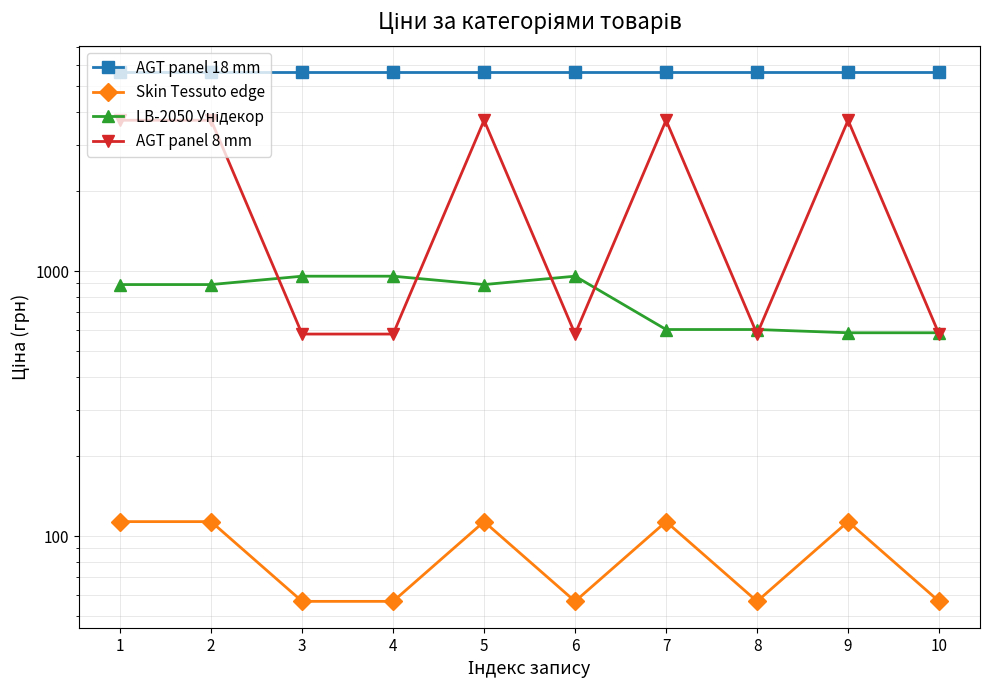

What is the sum of all Skin Tessuto edge values?

850.1